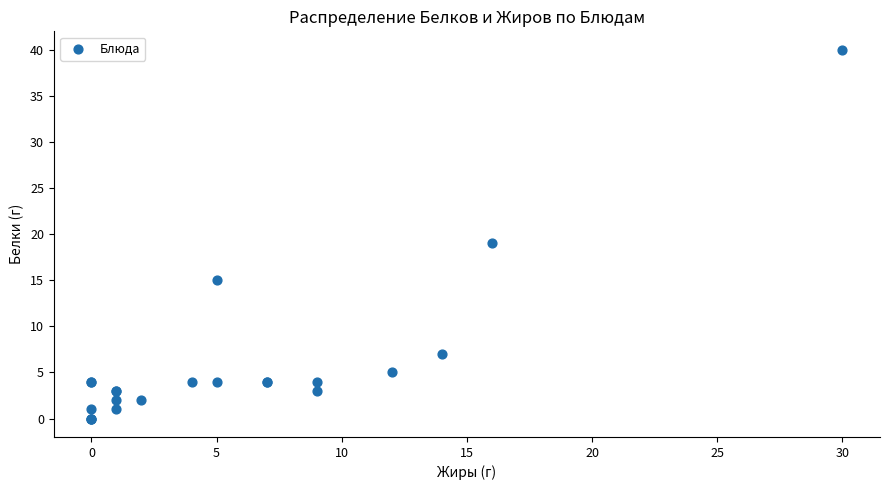

What Y value in the scatter plot is closest to 20?

19